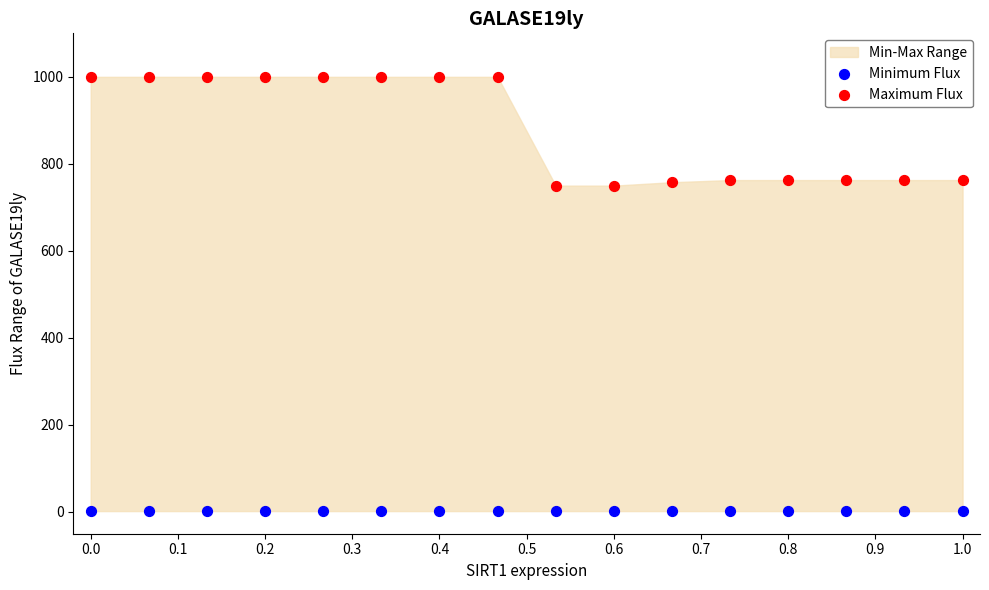

Which series reaches the minimum Y coordinate?

Minimum Flux